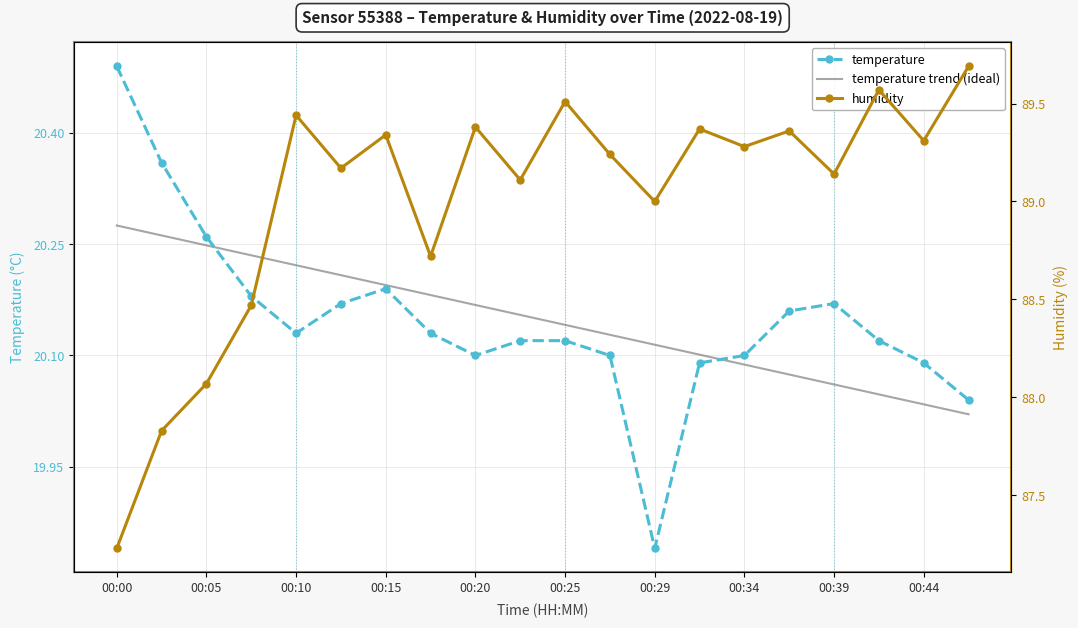

Which series changed the most between 00:10 and 00:29?

humidity